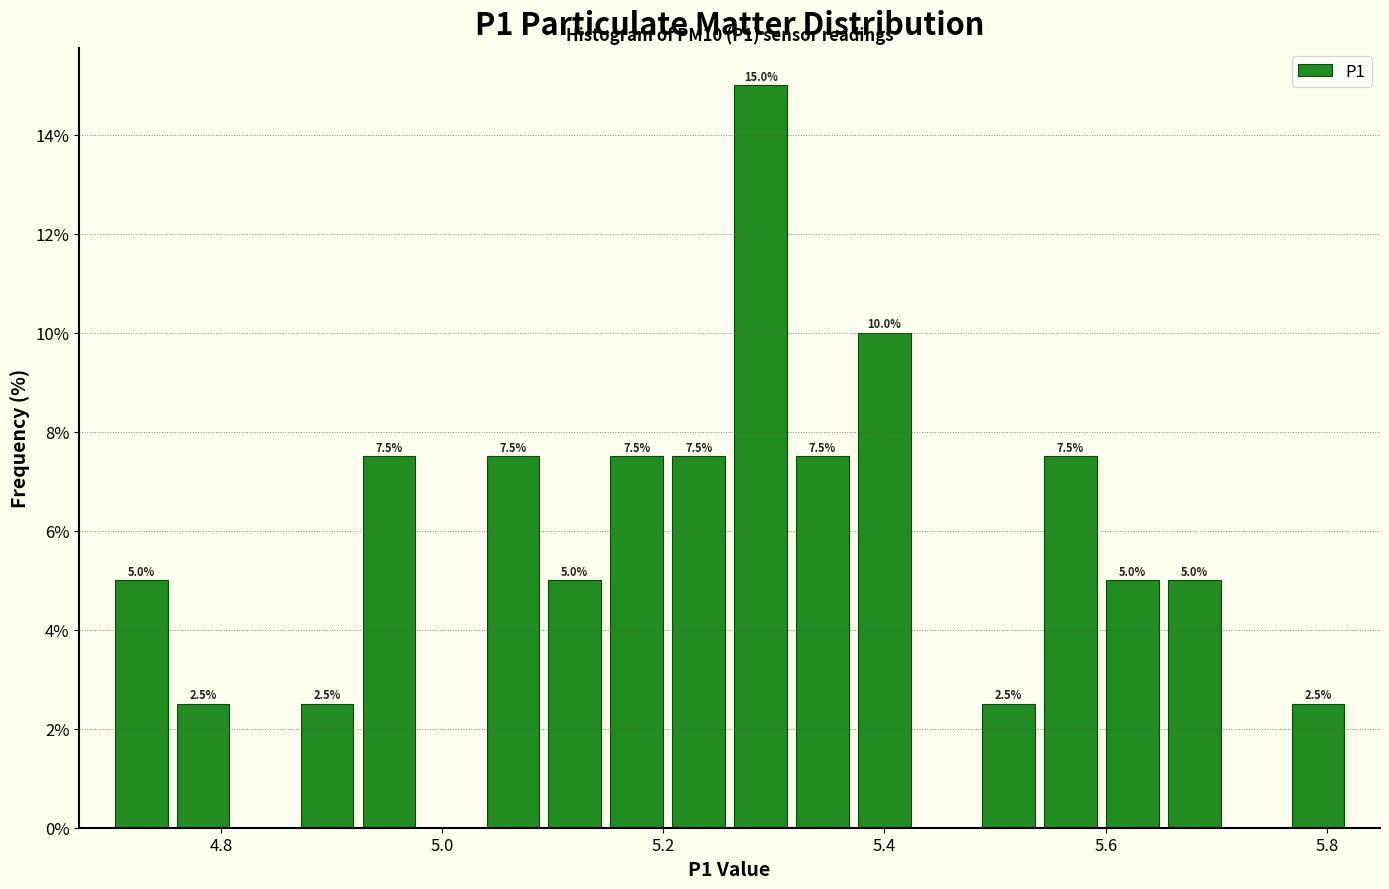

Read against the x-axis, roughly where is the centre of the tallest bar?

5.28